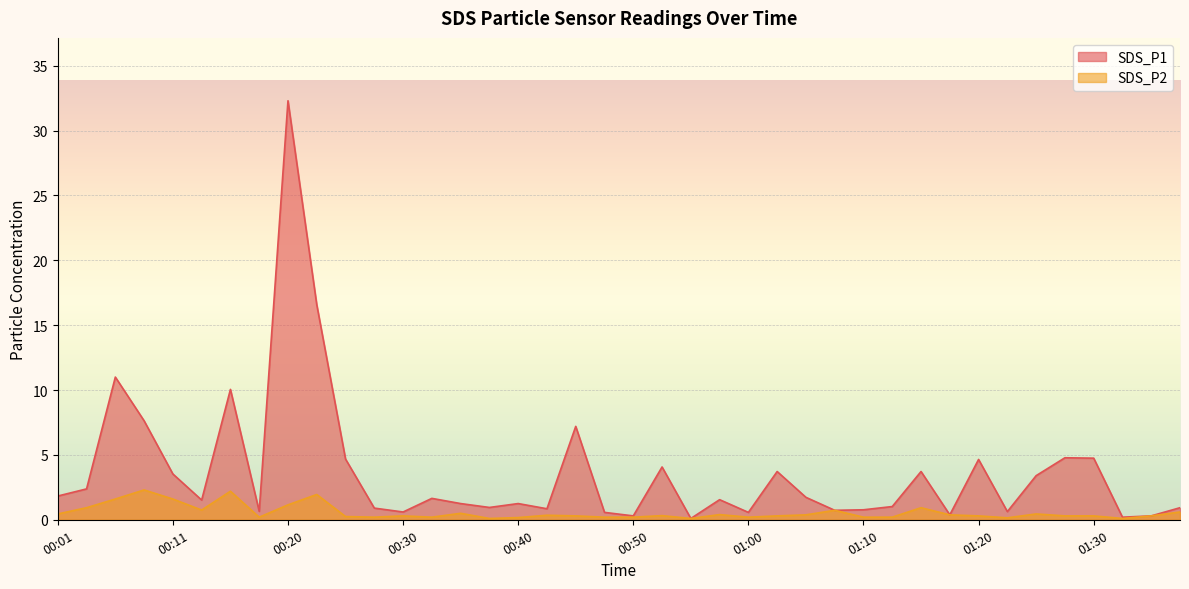

What is the value of the SDS_P1 point at the 22nd from the left?

4.1